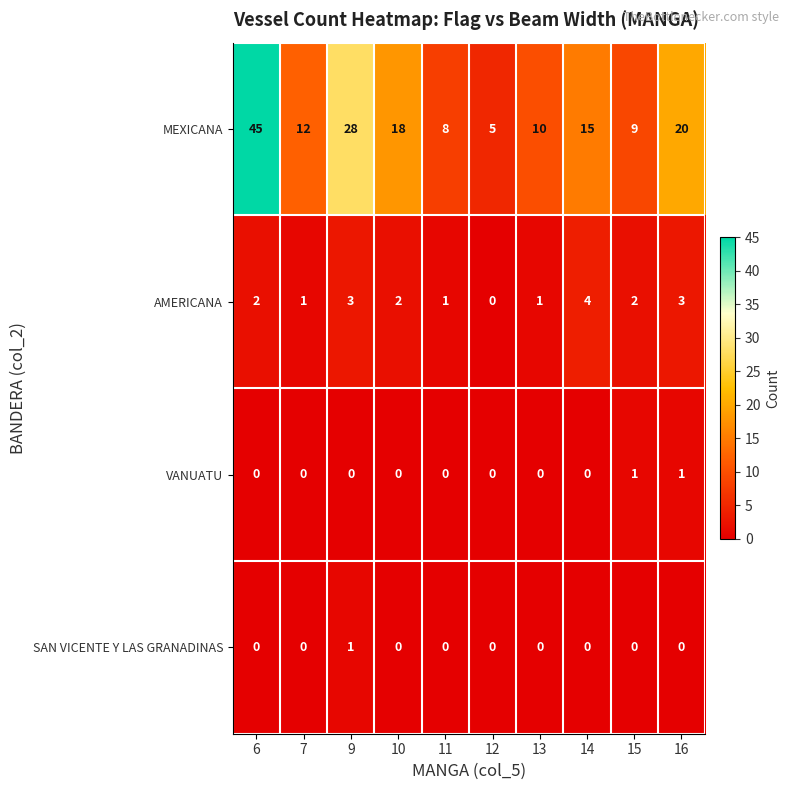

At which label does MEXICANA reach its peak?

6